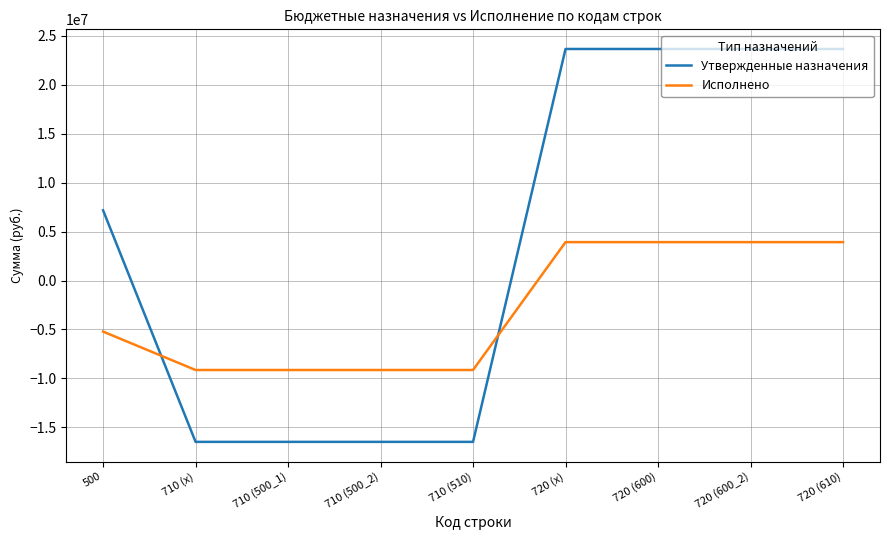

How many intersections are there between Утвержденные назначения and Исполнено?

2